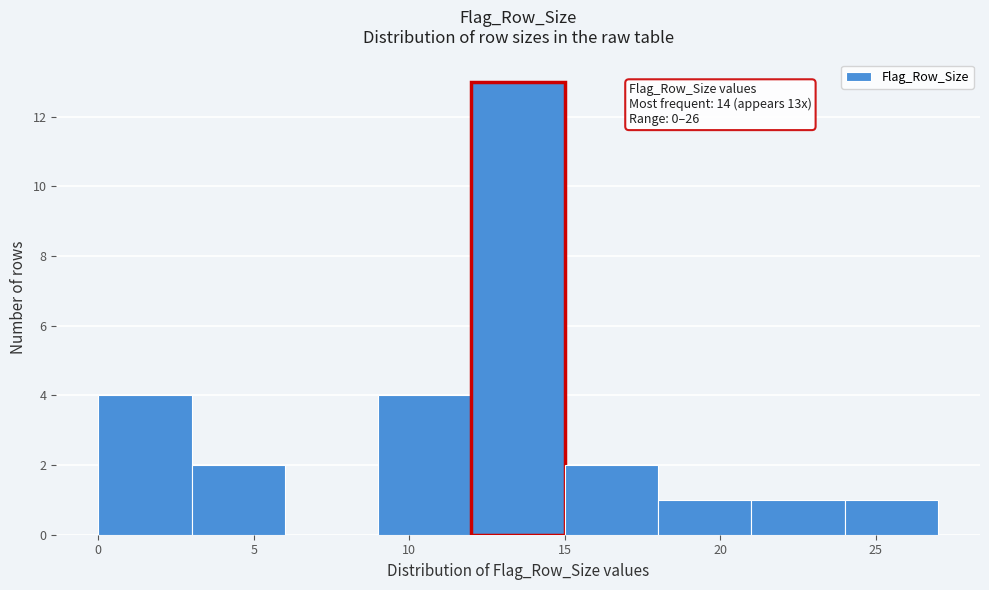

Over which range of the x-axis is the bar tallest?

12 to 15